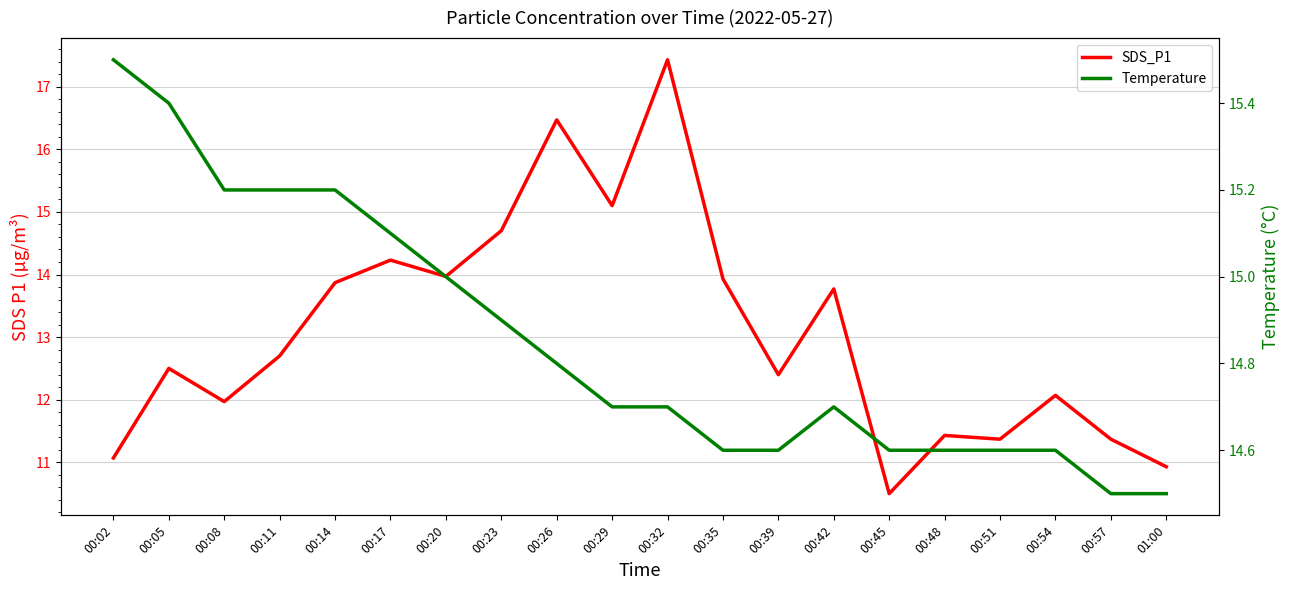

How many interior local valleys does the SDS_P1 series have?

6